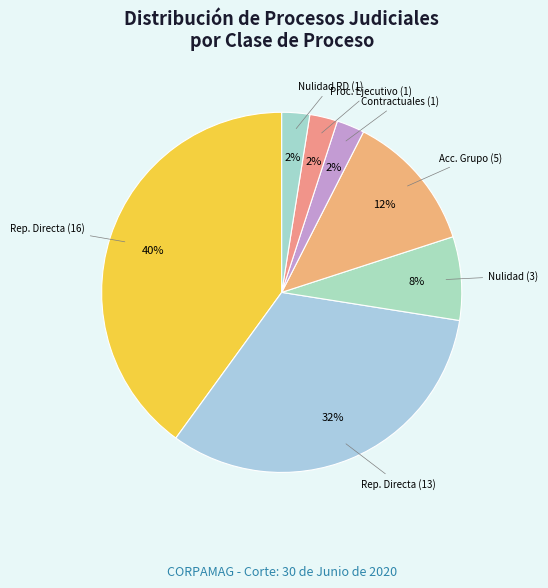

Count the number of slices in the pie.

7